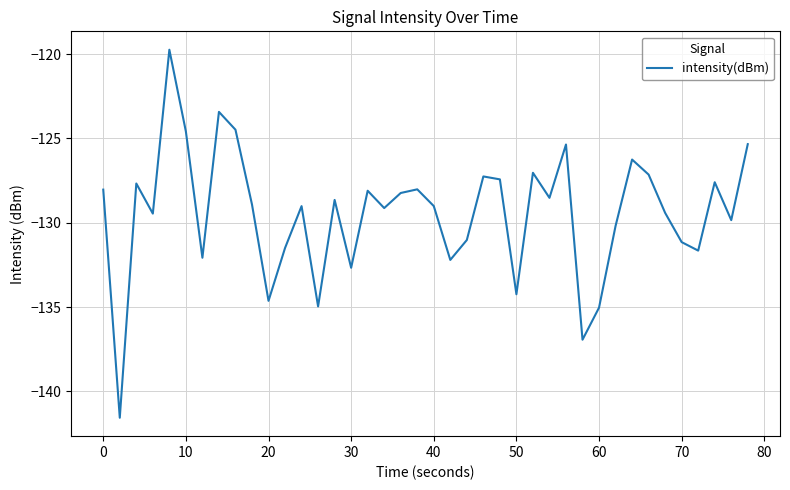

What is the minimum value shown in the chart?

-141.6